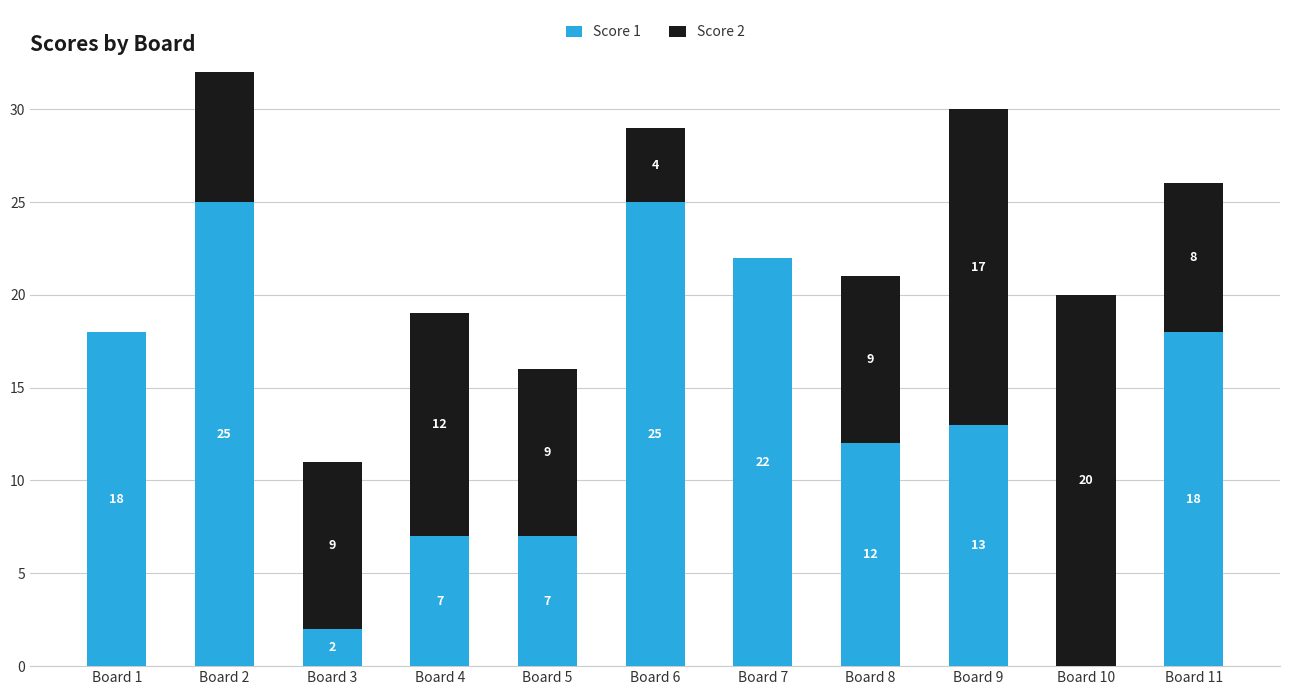

Are the bars horizontal?

No